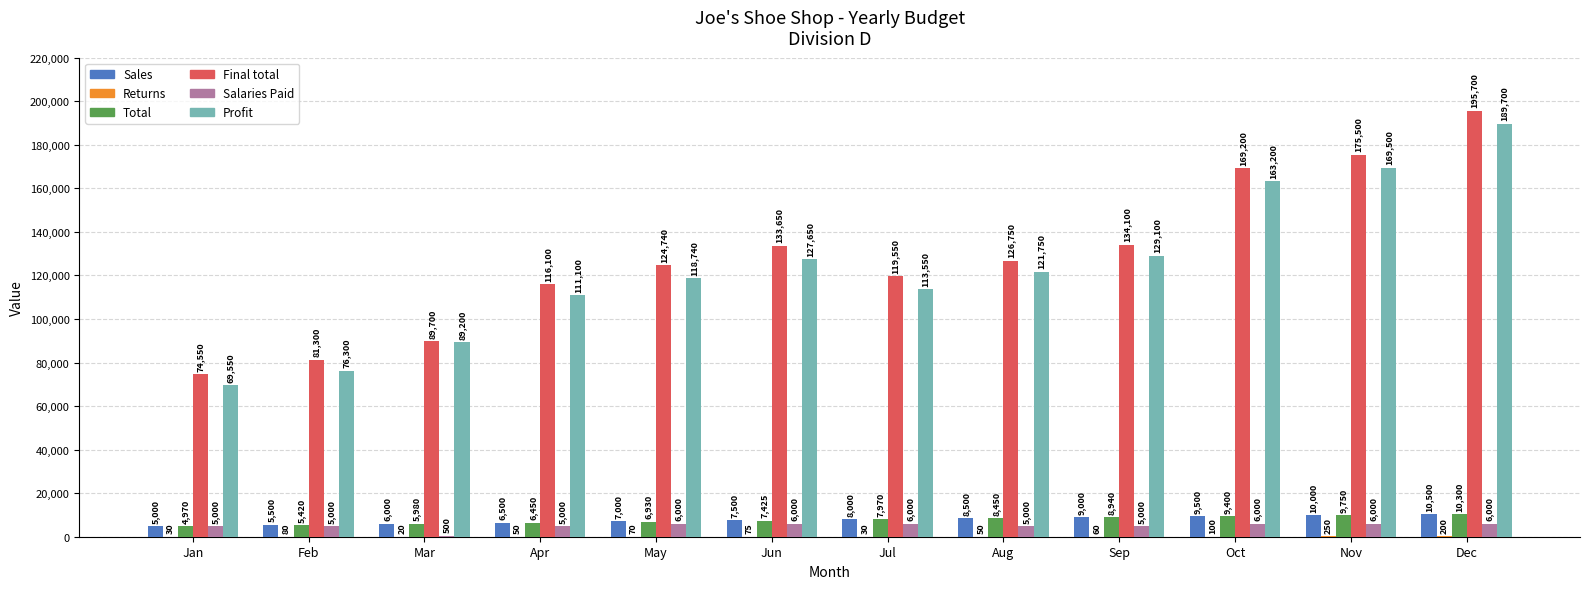

What is the sum of the Sales values at Aug and May?

15500